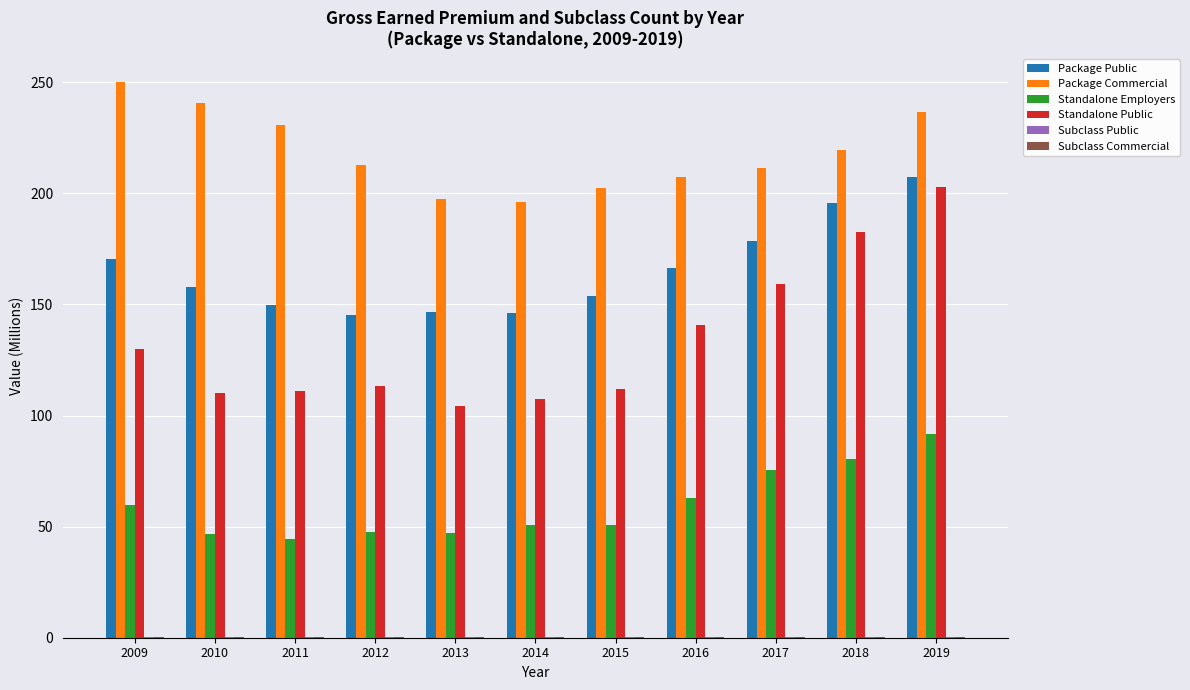

Are the bars horizontal?

No